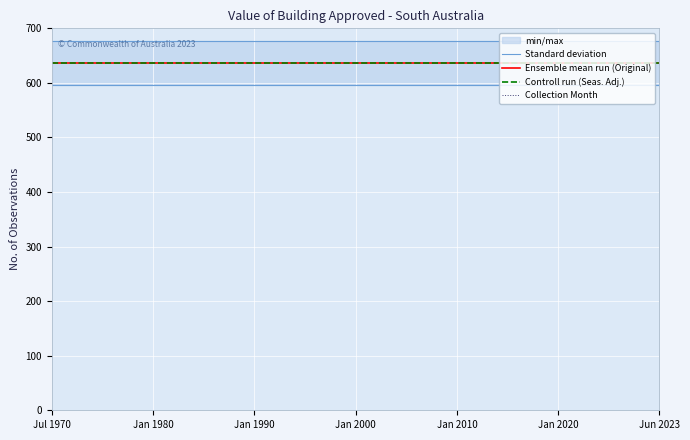

What is the sum of all Standard deviation values?

4732